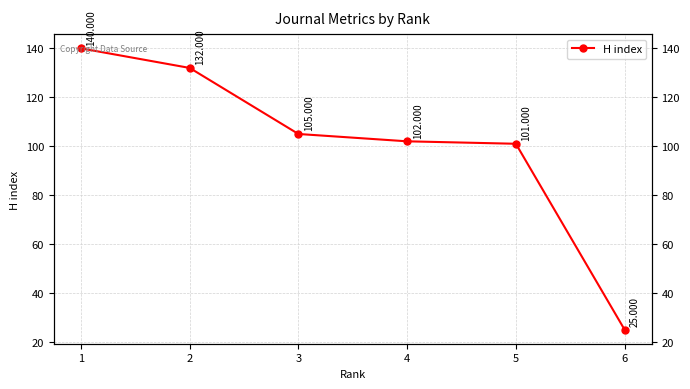

The value at 6 is 25. True or false?

True